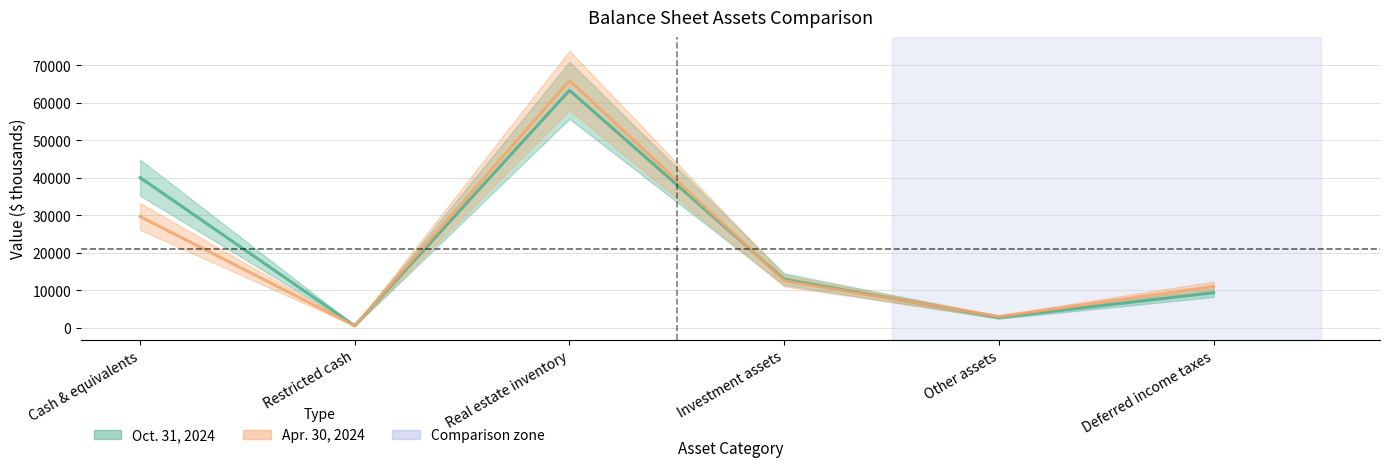

List the series in order of their peak value, lowest first.

Oct. 31, 2024, Apr. 30, 2024